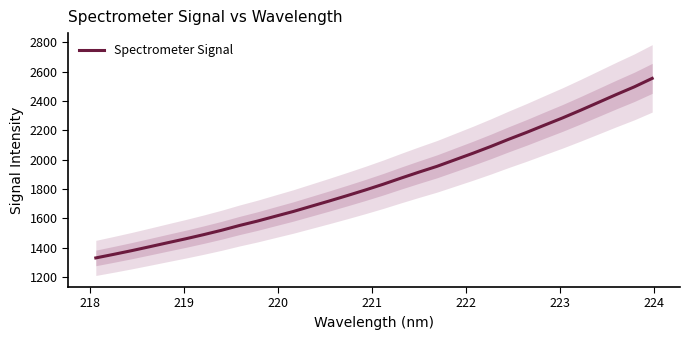

How many series are shown in this chart?

1